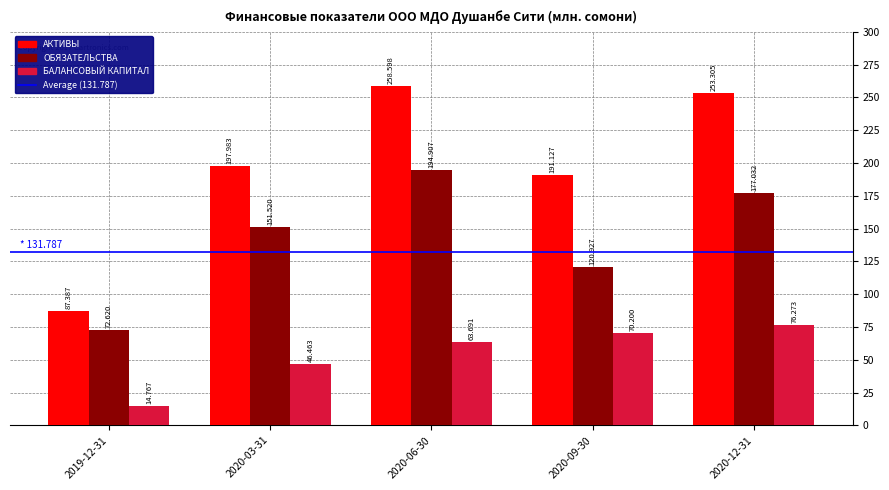

True or false: АКТИВЫ has a value of 198.0 at 2020-03-31.

True